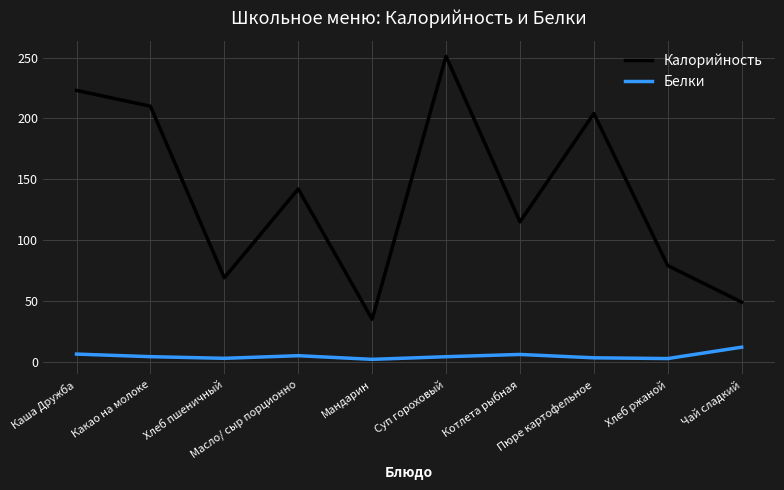

In Калорийность, how many points are lower than both neighbors (excluding endpoints)?

3